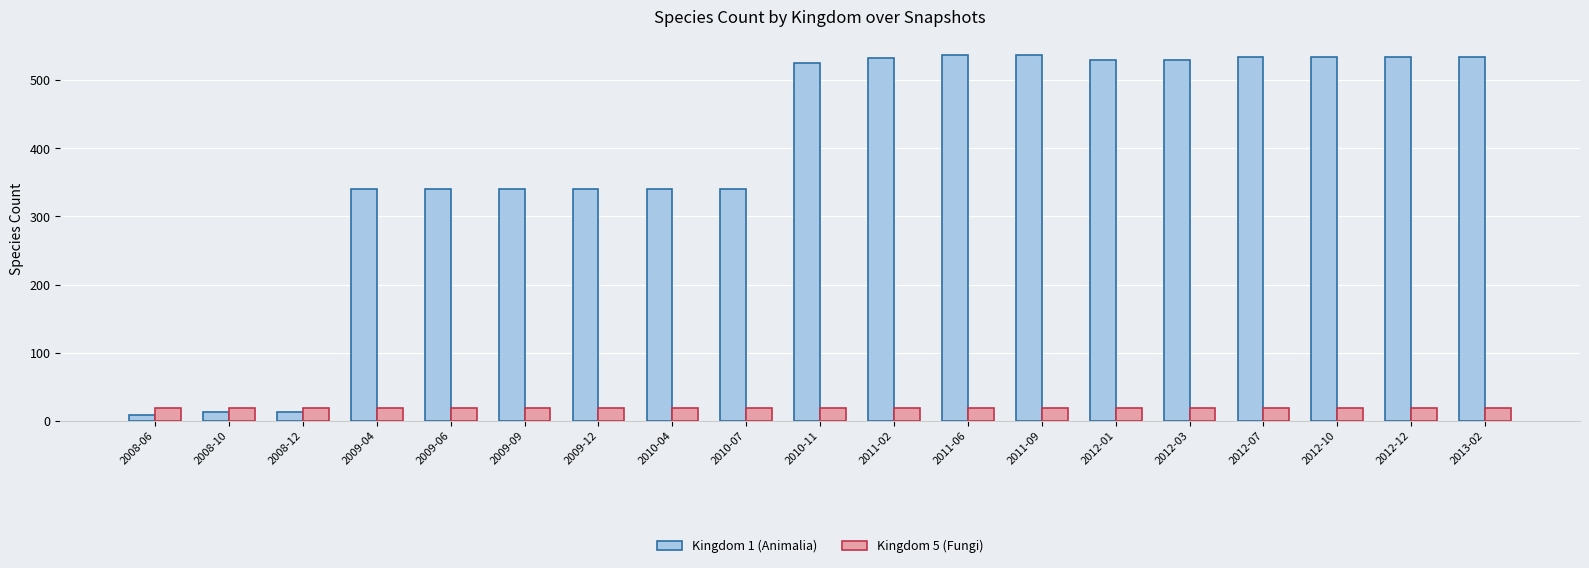

Which series has the widest spread of values?

Kingdom 1 (Animalia)